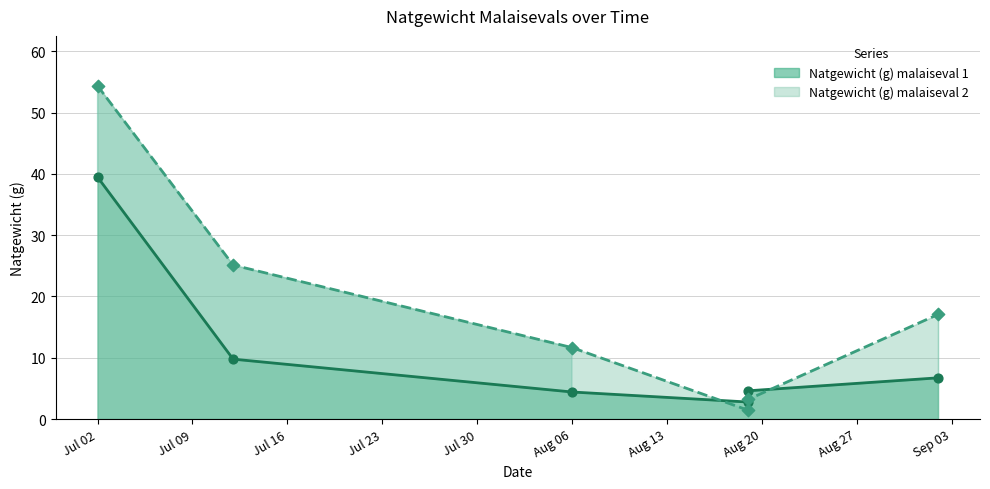

What are all the series names shown in the legend?

Natgewicht (g) malaiseval 1, Natgewicht (g) malaiseval 2